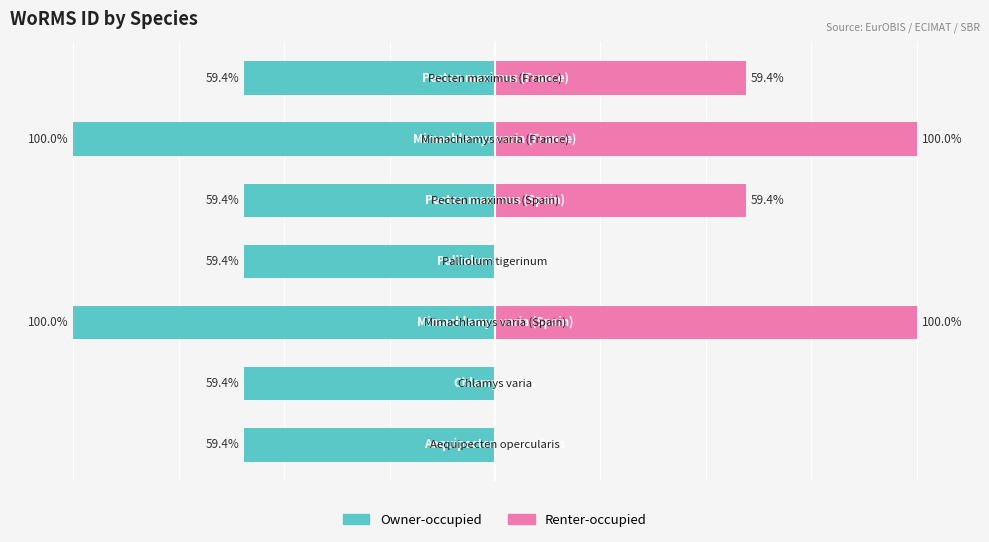

Which series changed the most between 0 and 5?

Renter-occupied